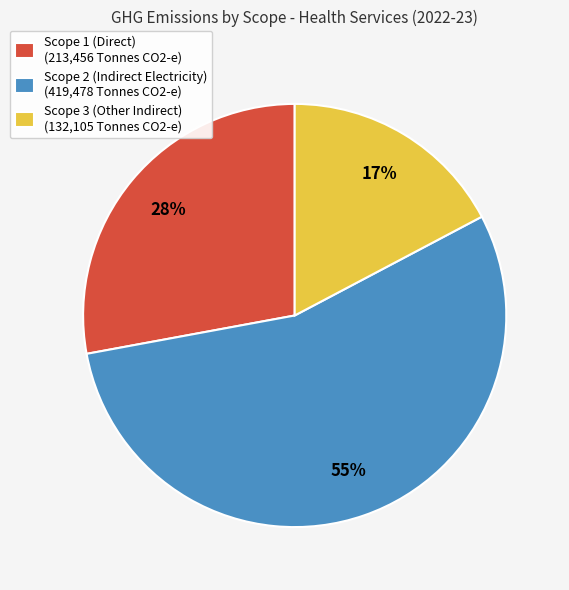

Count the number of slices in the pie.

3